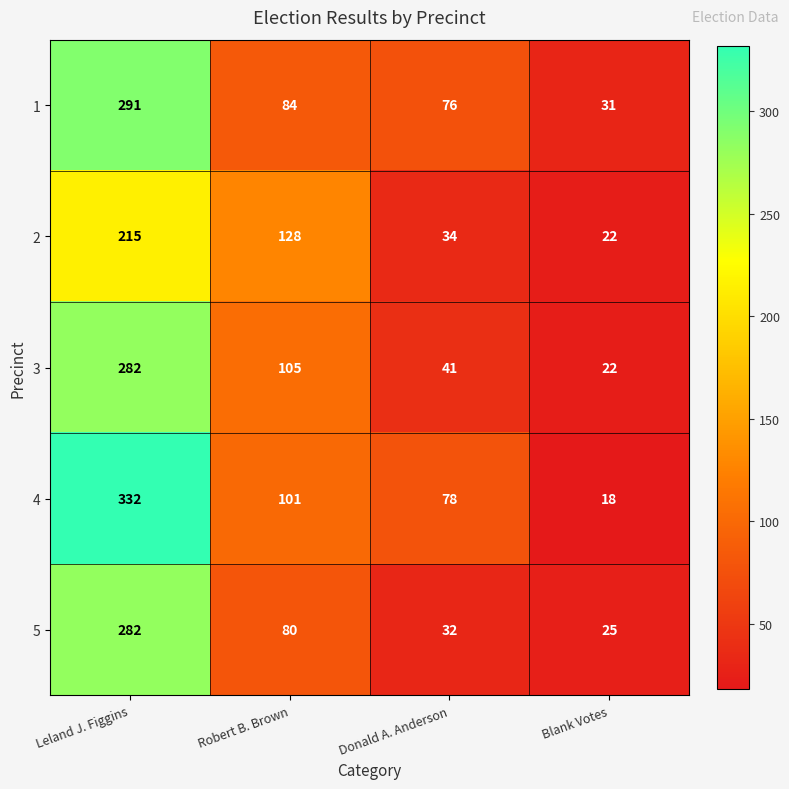

Count the number of categories in the chart.

4